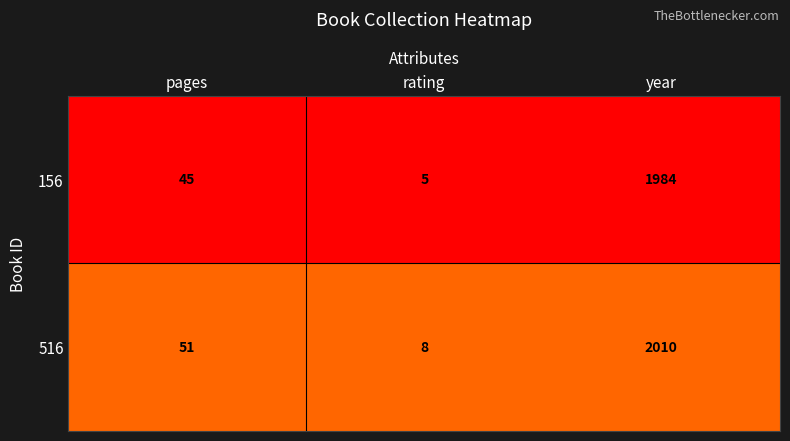

Is it true that 156 equals 18 at pages?

False